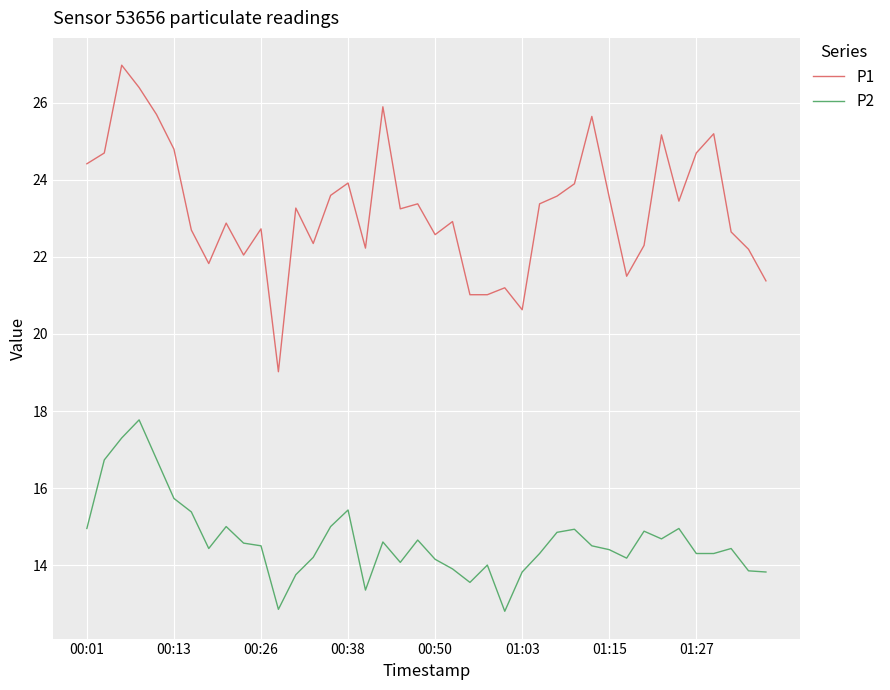

What is the maximum value shown in the chart?

27.0